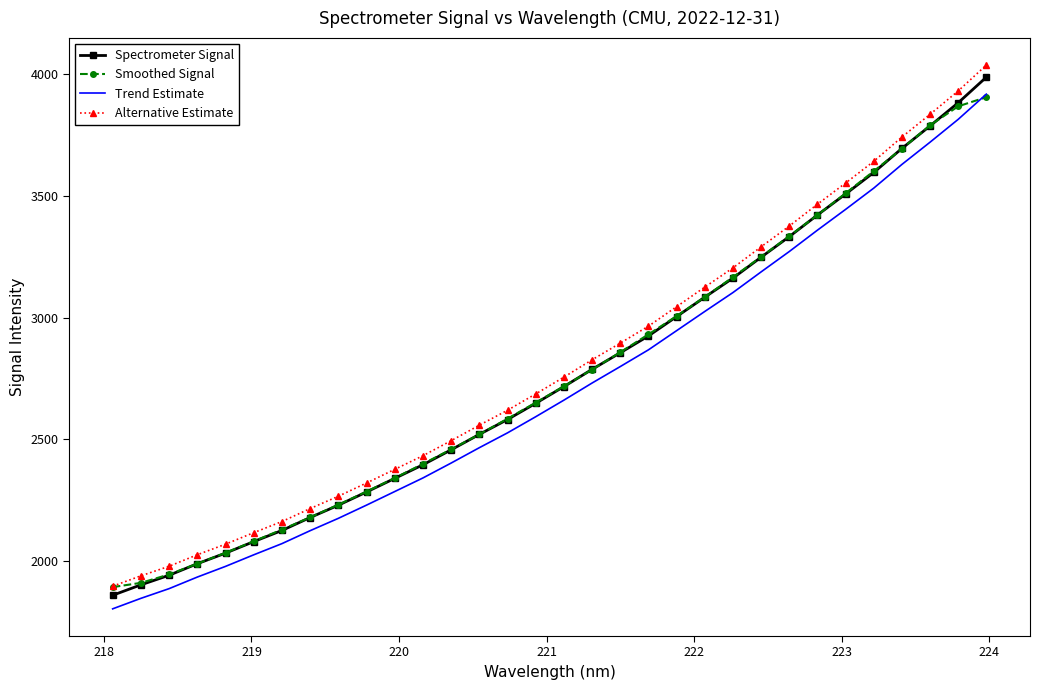

What is the highest value of the Trend Estimate series?

3917.8